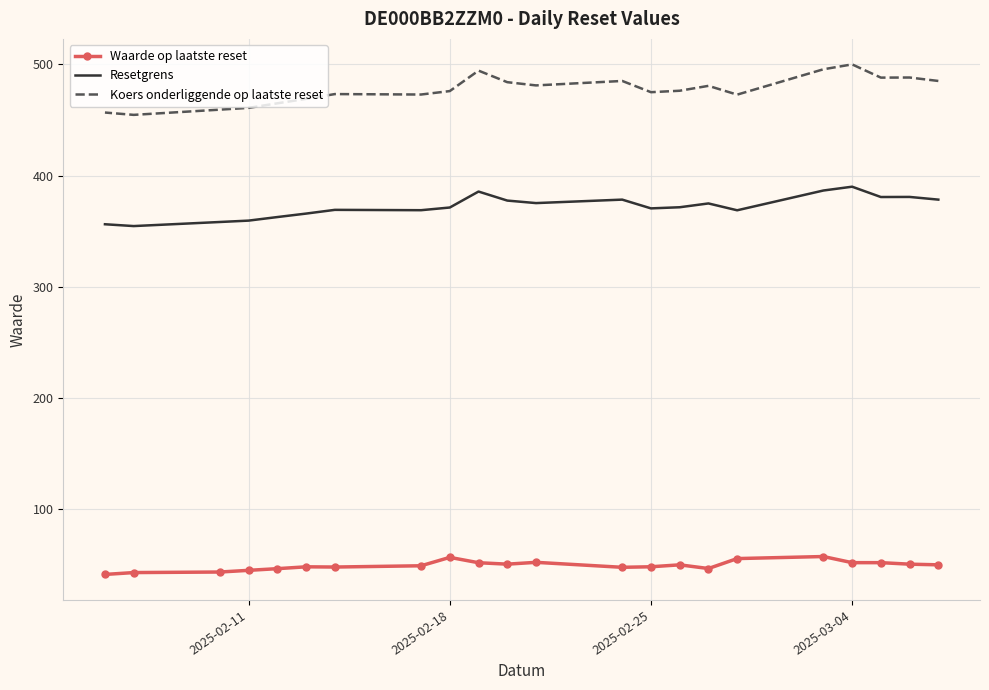

How many distinct data groups are displayed?

3